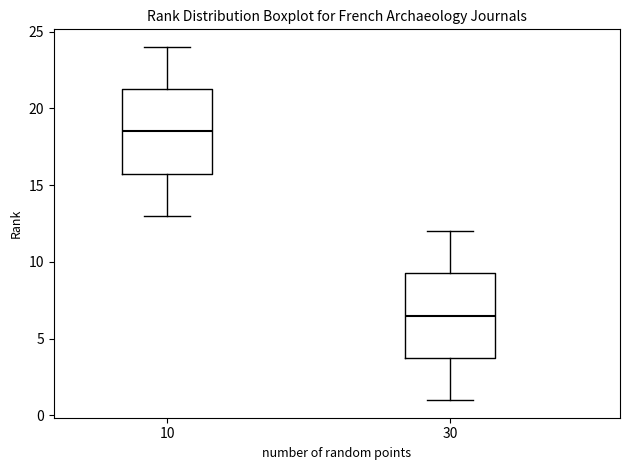

Where does the lower whisker of the box at x = 10 end on the y-axis? The values are not printed on the chart, so give them approximately, as read against the axis.

13.0